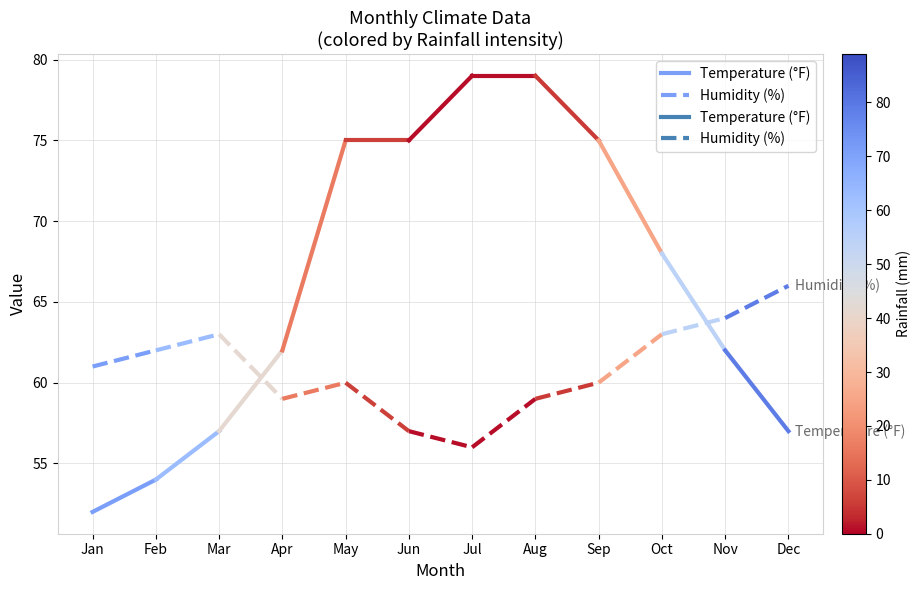

What is the difference between the Humidity (%) values at Jan and Feb?

1